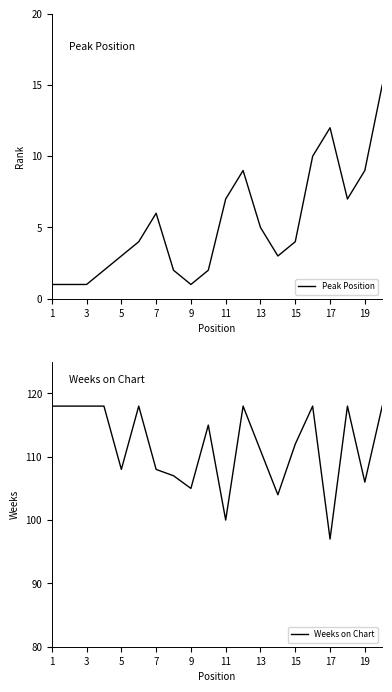

Is it true that Peak Position equals 7 at 11?

True